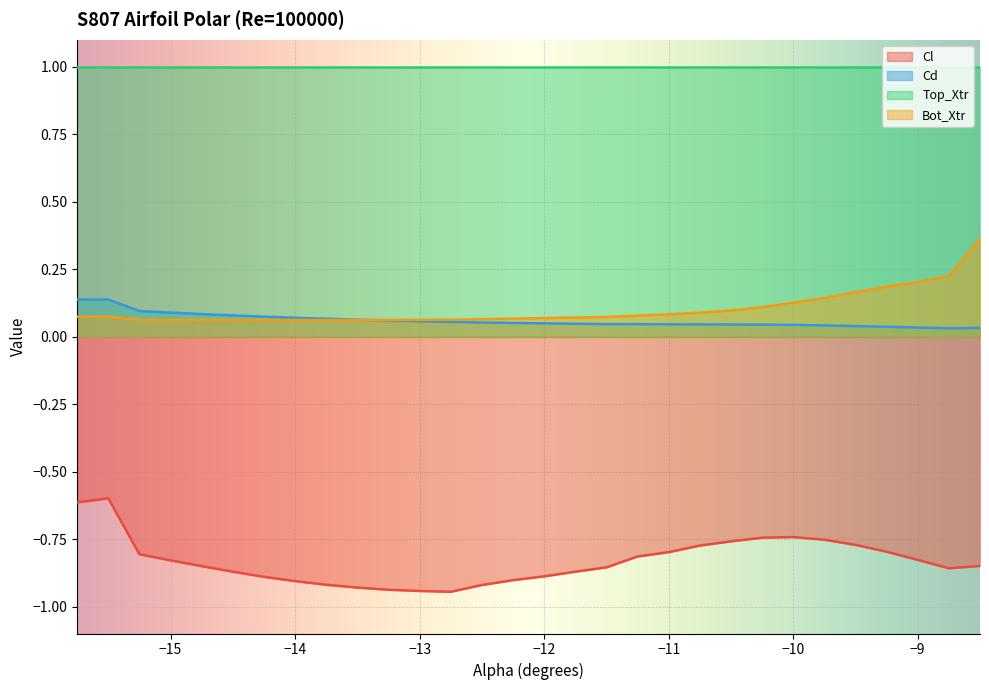

True or false: Cd and Cl intersect in this chart.

False